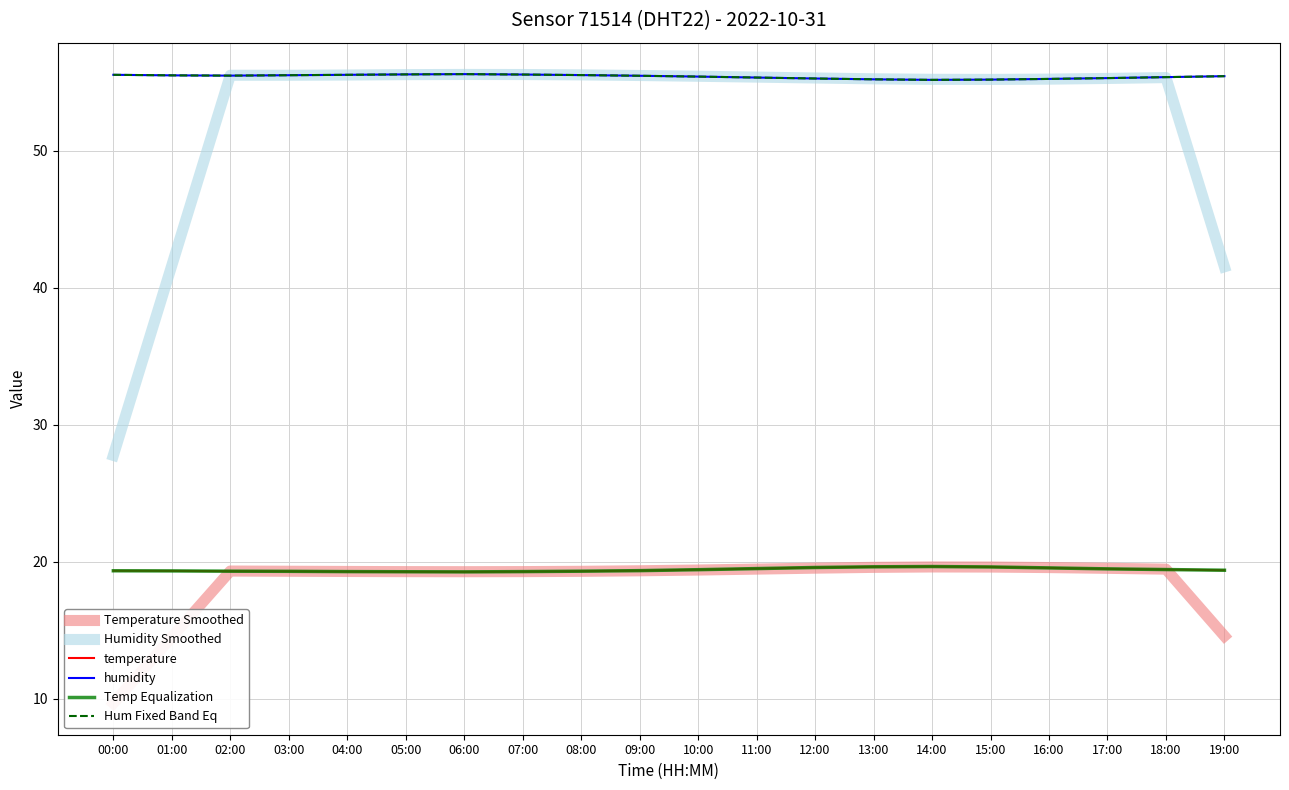

The value of Hum Fixed Band Eq at 11:00 is 55.4. True or false?

True